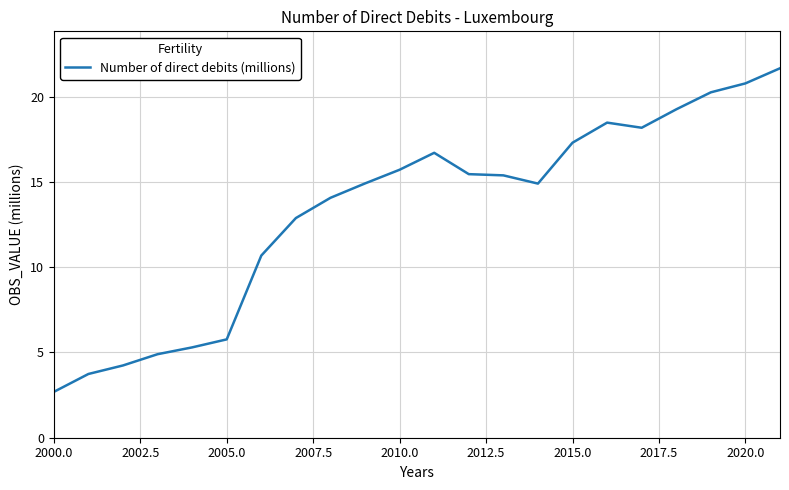

What is the difference between the maximum and minimum values?

19.0